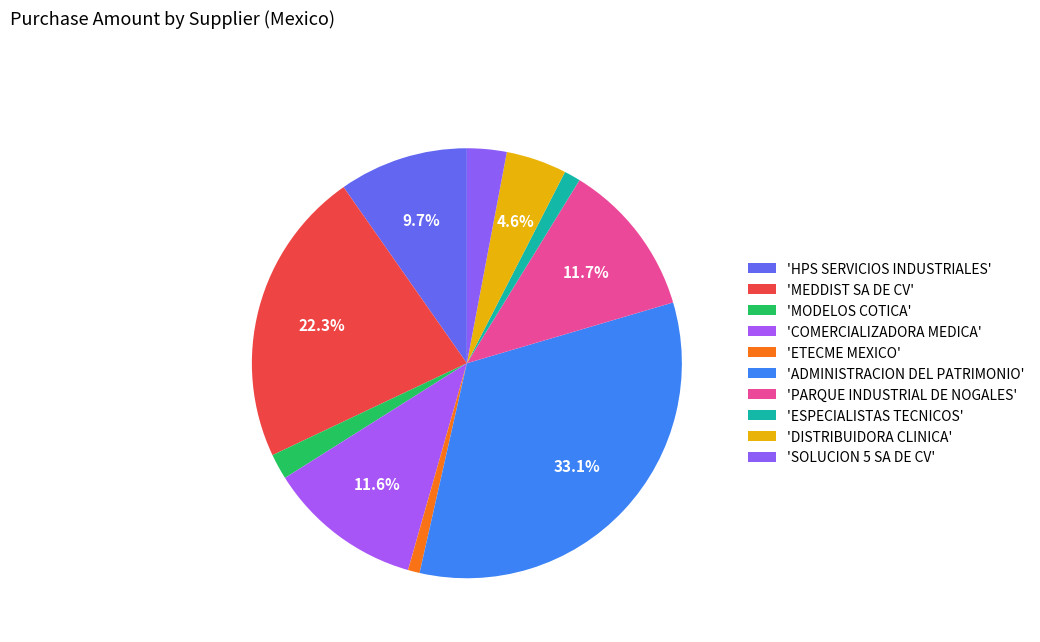

Which category has the biggest portion of the pie?

ADMINISTRACION DEL PATRIMONIO